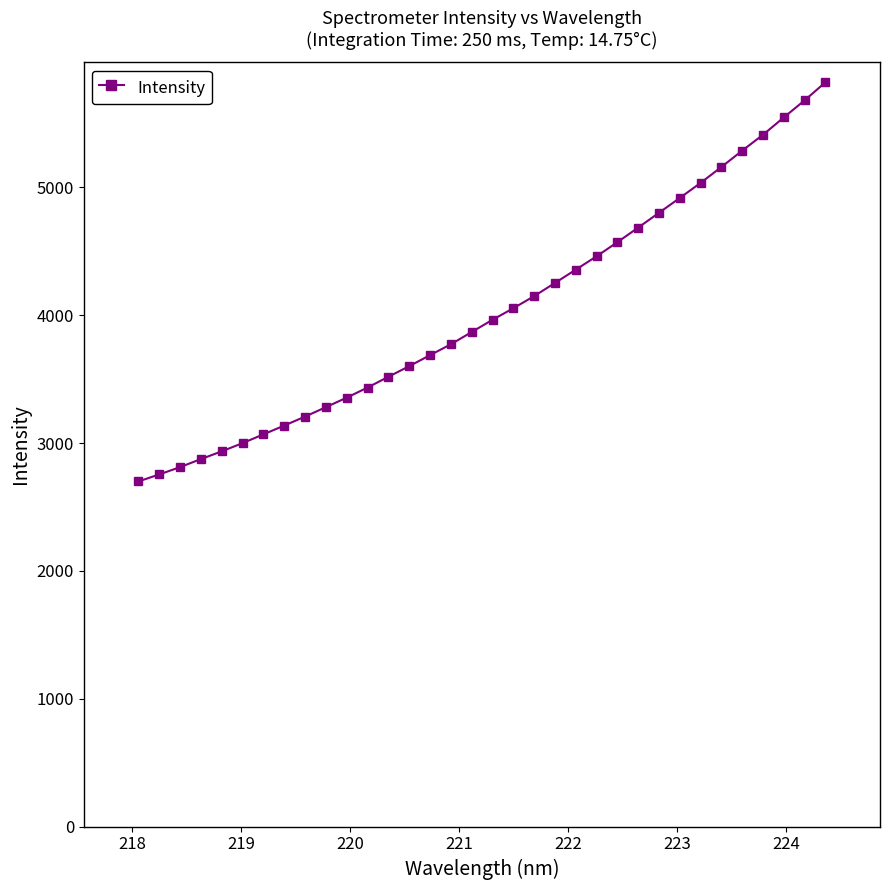

What is the value of the 17th point from the left?

3869.0